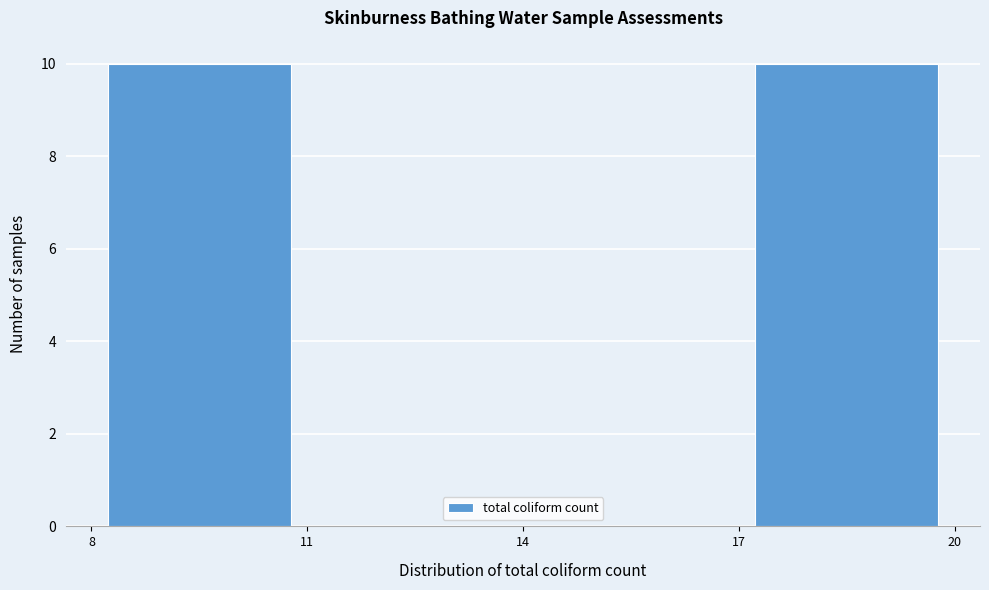

What is the height of the bar covering 17 to 20 on the x-axis? The values are not printed on the chart, so give them approximately, as read against the axis.

10